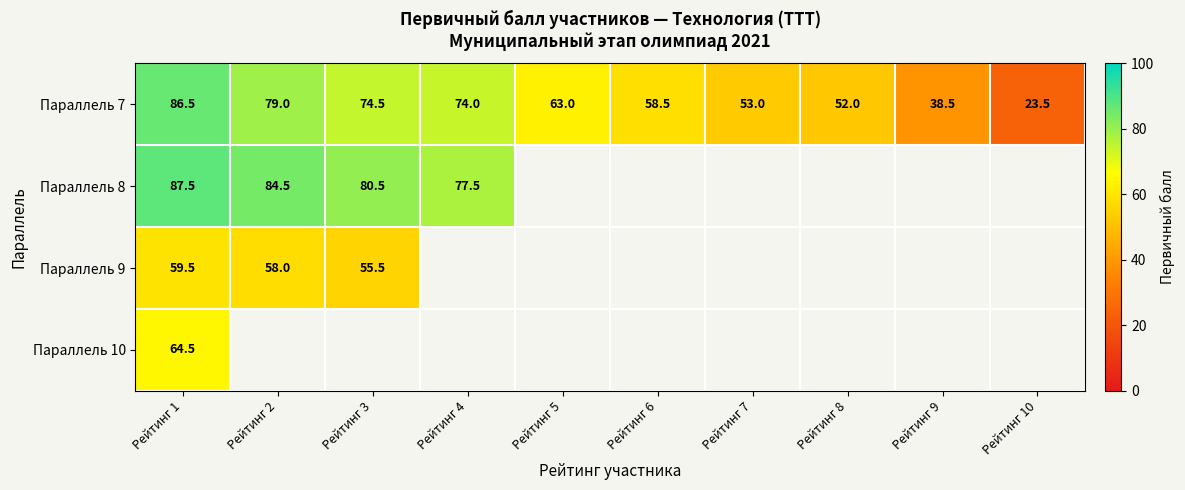

Which has a higher value, Рейтинг 6 or Рейтинг 9?

Рейтинг 6